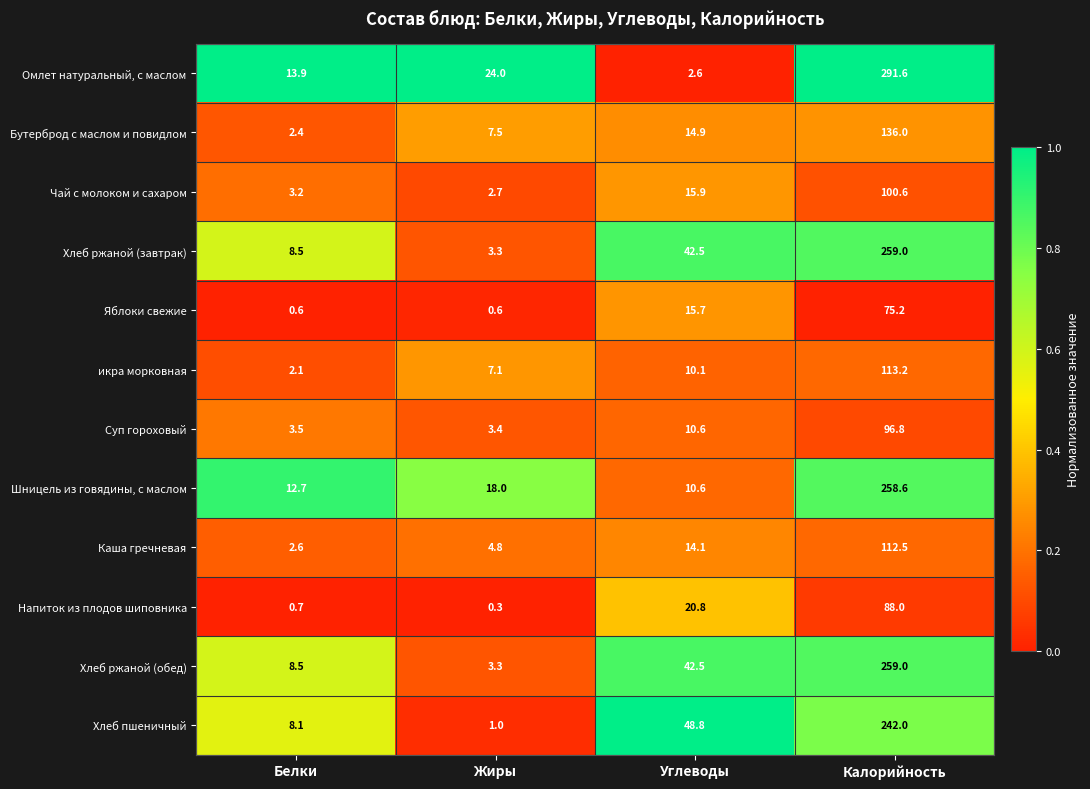

What is the sum of all икра морковная values?

132.5